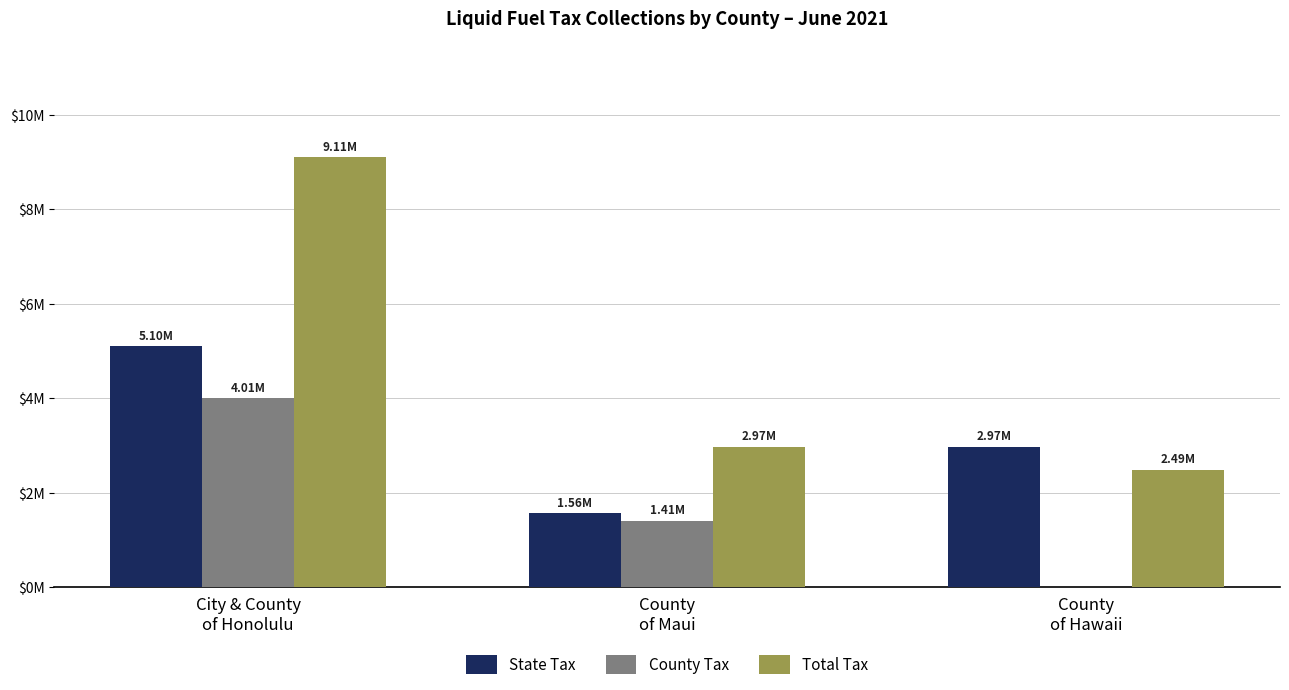

What are all the series names shown in the legend?

State Tax, County Tax, Total Tax